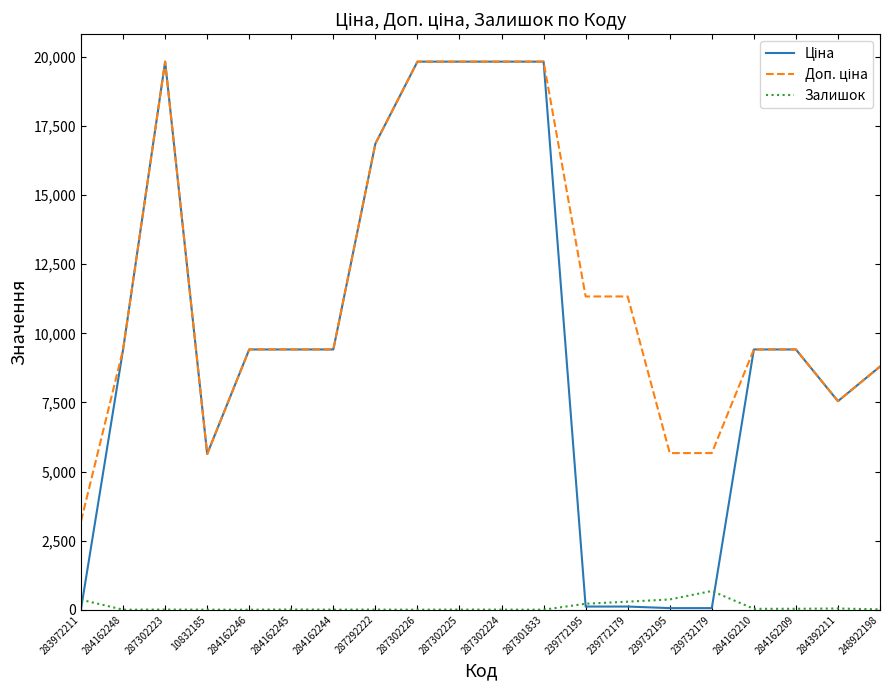

What is the greatest value displayed?

19831.1